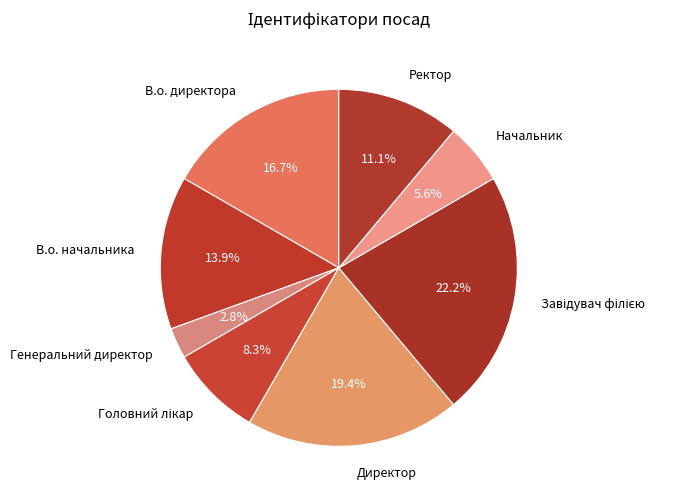

To the nearest percent, what is the average slice percentage?

12%